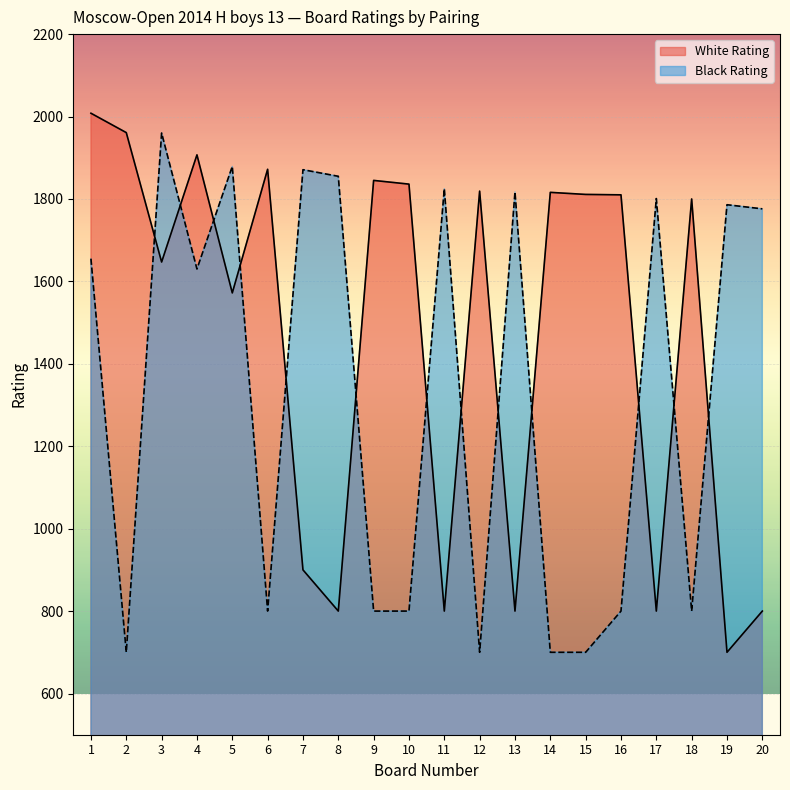

What is the value of the White Rating point at the 9th from the left?

1845